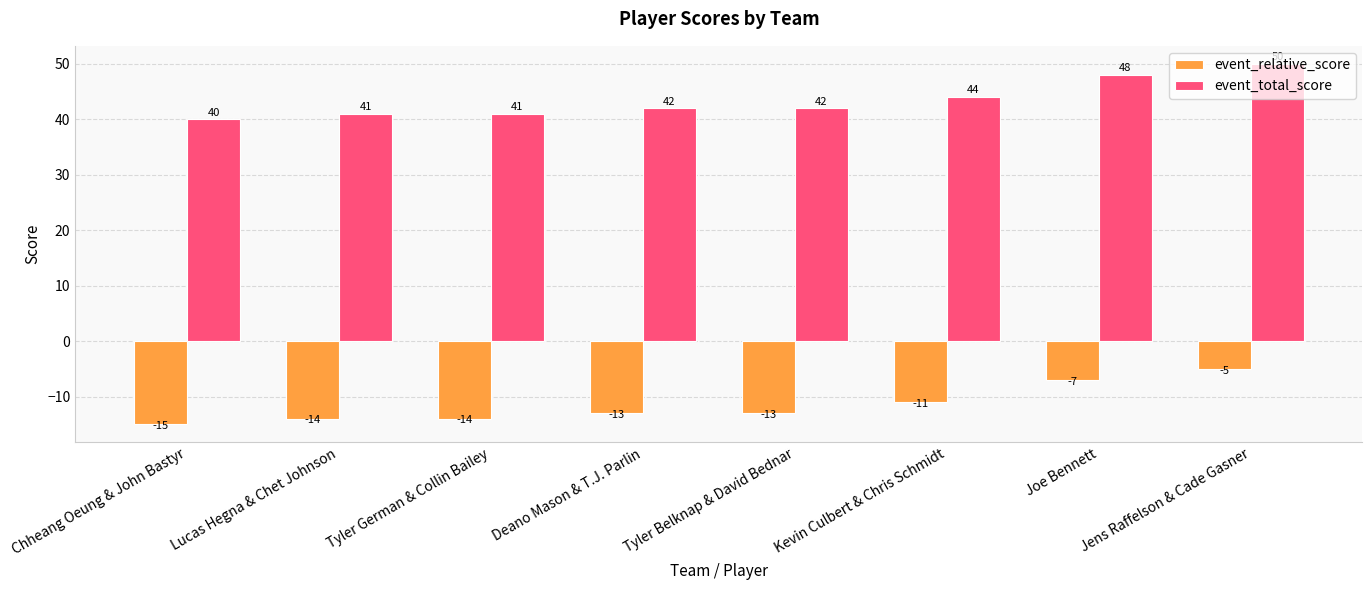

What is the label of the 3rd bar from the left?

Tyler German & Collin Bailey